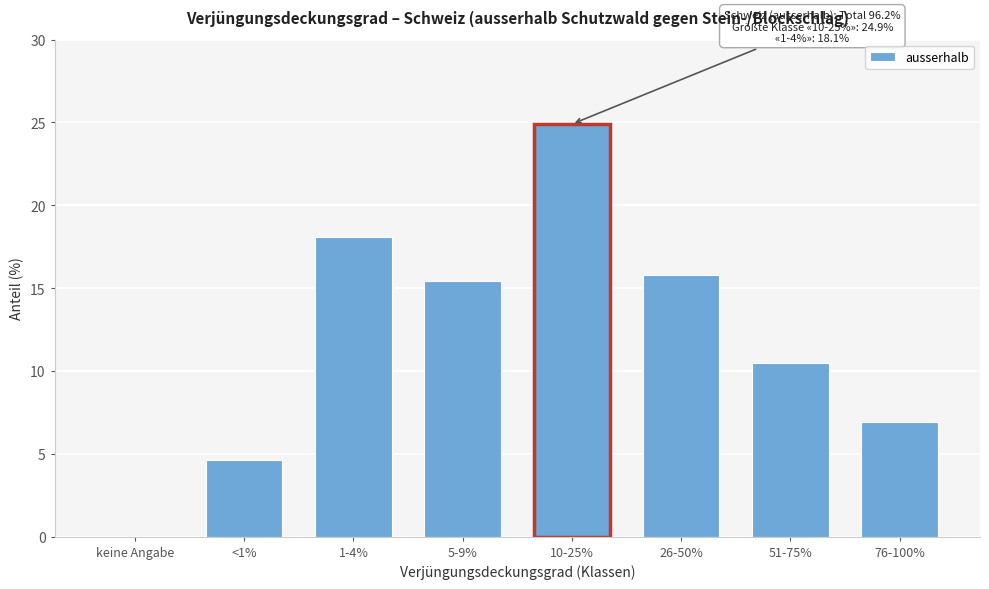

Reading left to right, list all the values displayed in this chart.

keine Angabe=0.0	<1%=4.6	1-4%=18.1	5-9%=15.4	10-25%=24.9	26-50%=15.8	51-75%=10.5	76-100%=6.9